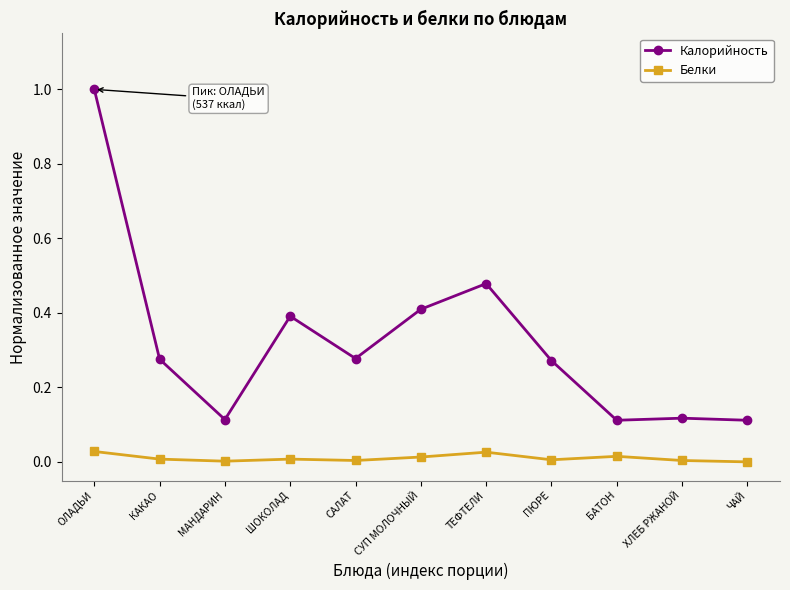

At САЛАТ, list the series in order from largest to smallest.

Калорийность, Белки